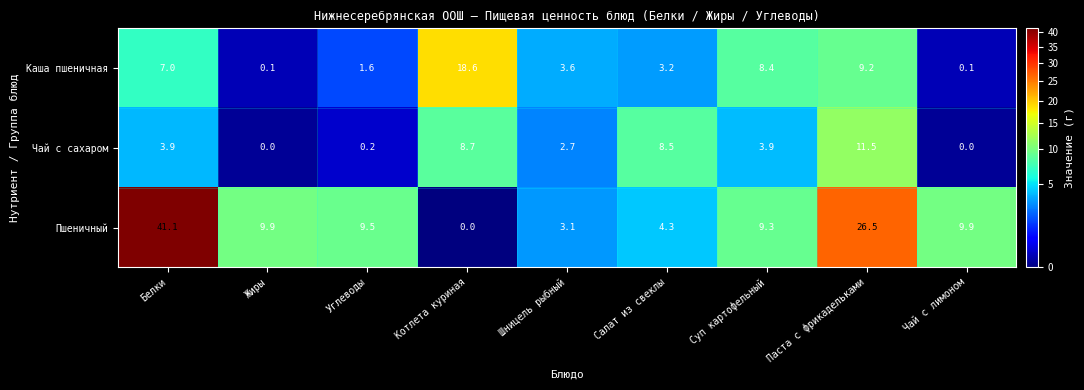

At Углеводы, list the series in order from smallest to largest.

Чай с сахаром, Каша пшеничная, Пшеничный